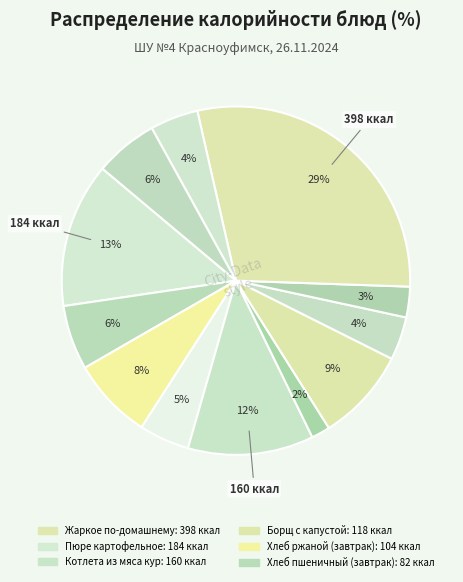

To the nearest percent, what is the difference between the largest and smallest slice percentages?

27%